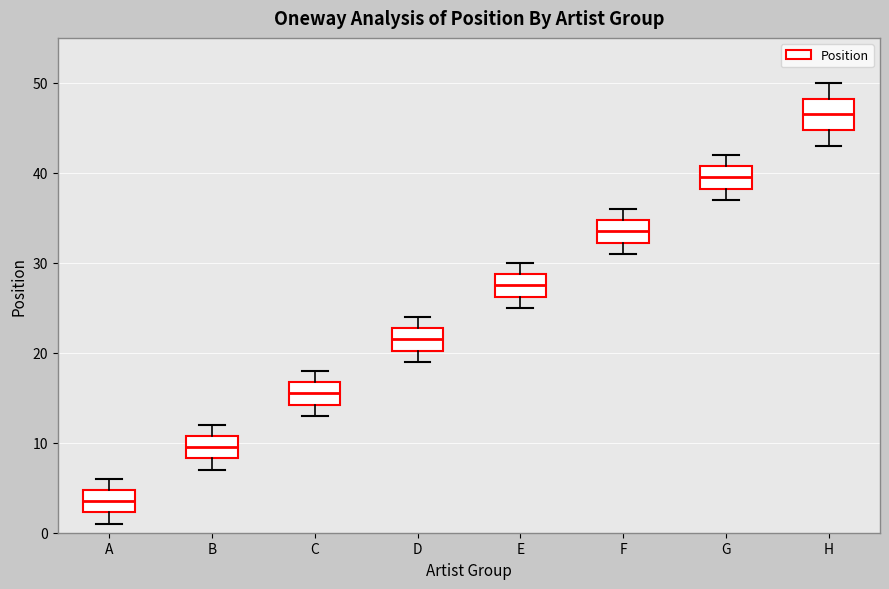

Which box's median line is the lowest?

A